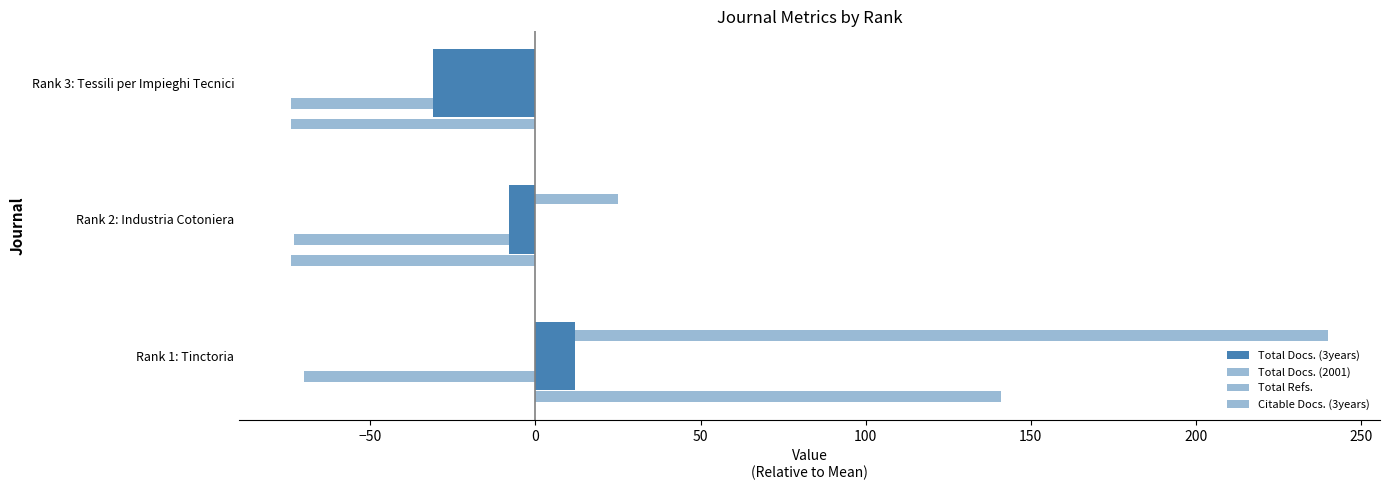

Reading left to right, transcribe all the data shown in this chart.

Total Docs. (3years): 12	-8	-31
Total Docs. (2001): -70	-73	-74
Total Refs.: 240	25	-14
Citable Docs. (3years): 141	-74	-74